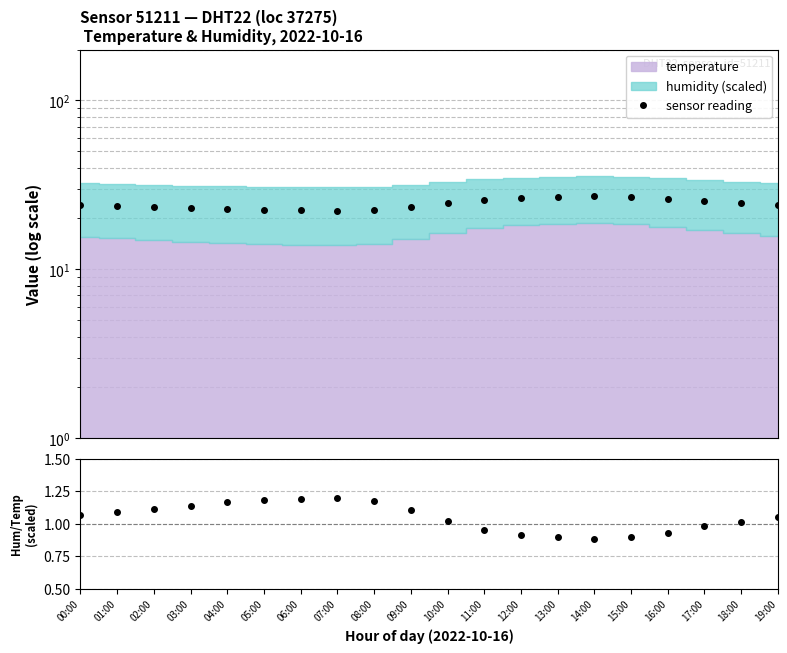

Is the value of humidity_scaled / temperature at 00:00 greater than the value of sensor reading at 17:00?

No